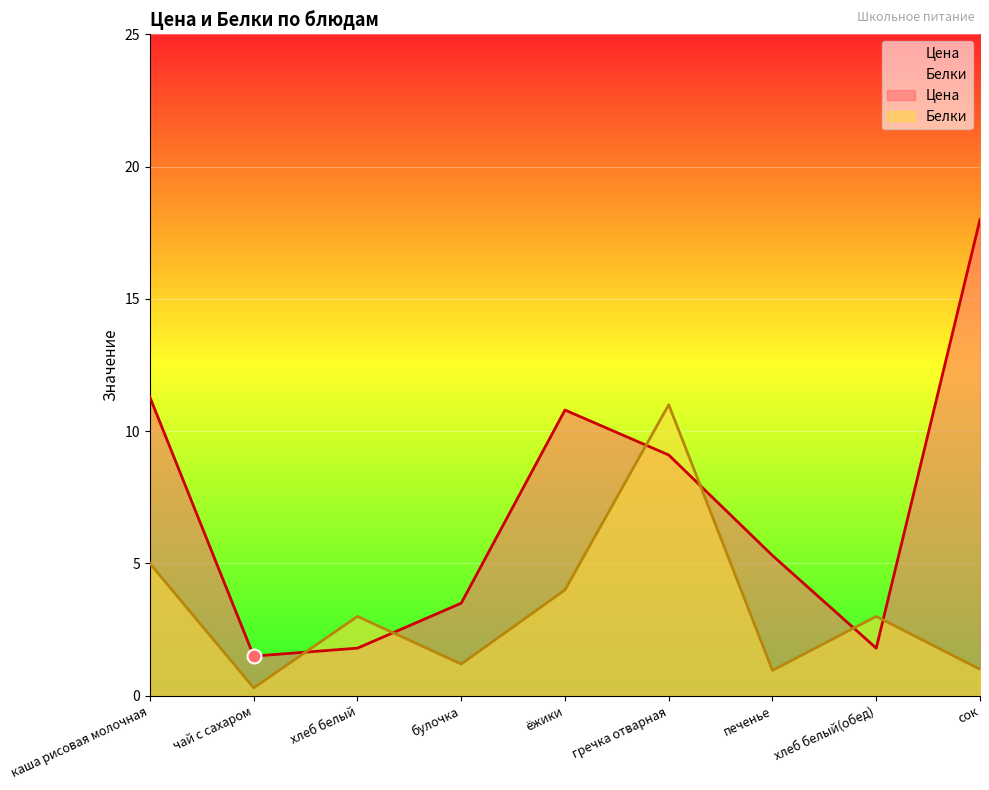

Read the Белки value at каша рисовая молочная.

5.0